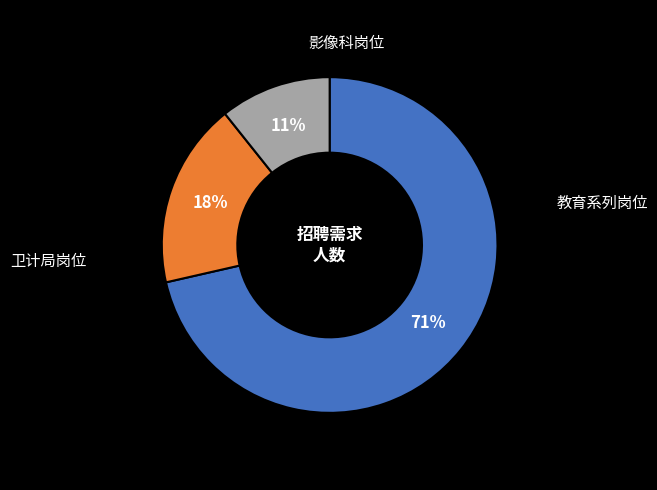

Is there any slice that represents more than half of the pie?

Yes